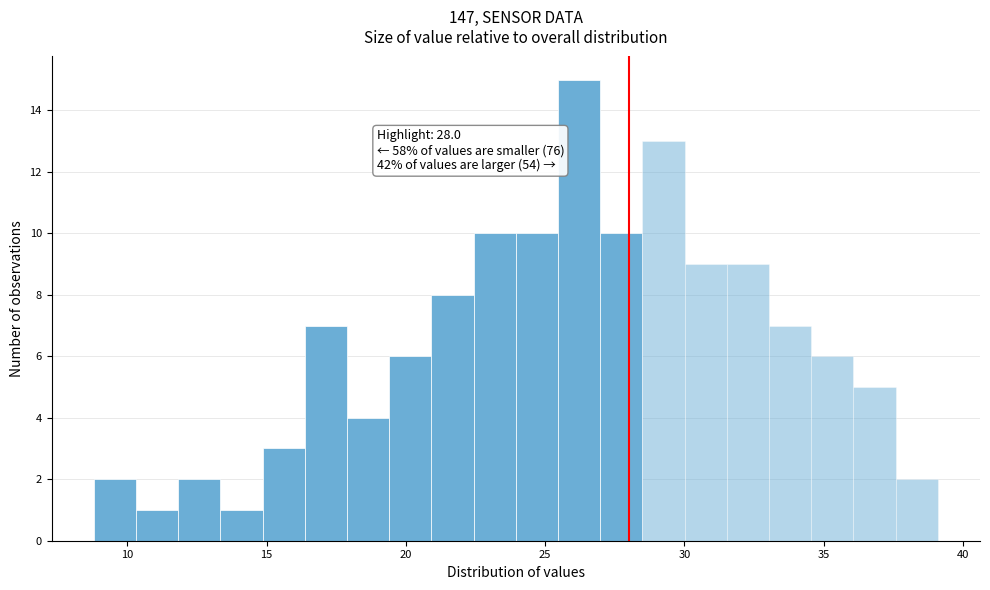

Around what value on the x-axis is the tallest bar? Give the approximate position of its centre, as read against the axis.

26.0